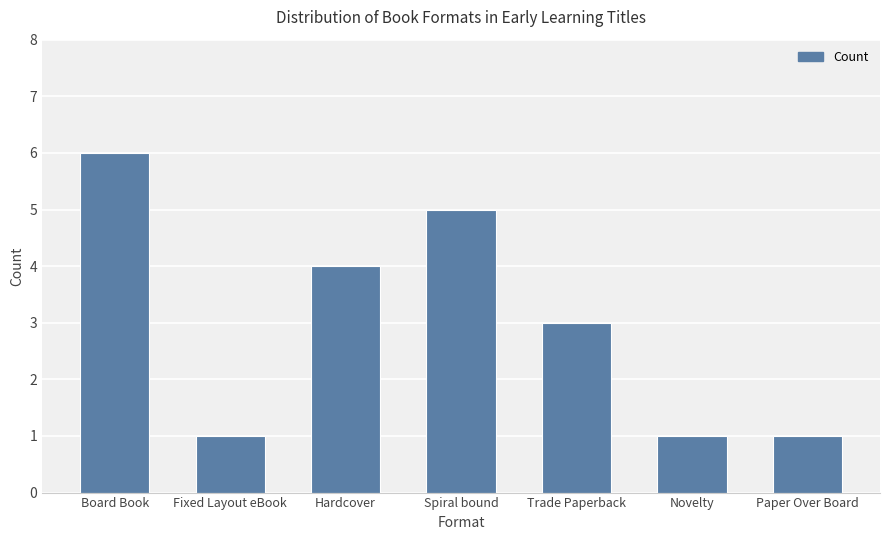

Reading left to right, transcribe all the data shown in this chart.

Board Book=6	Fixed Layout eBook=1	Hardcover=4	Spiral bound=5	Trade Paperback=3	Novelty=1	Paper Over Board=1